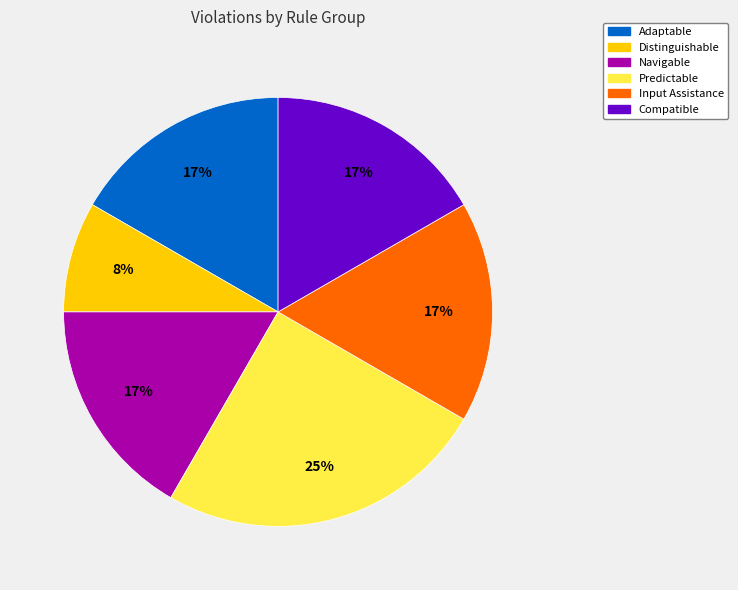

The Compatible slice represents 17% of the pie. True or false?

True